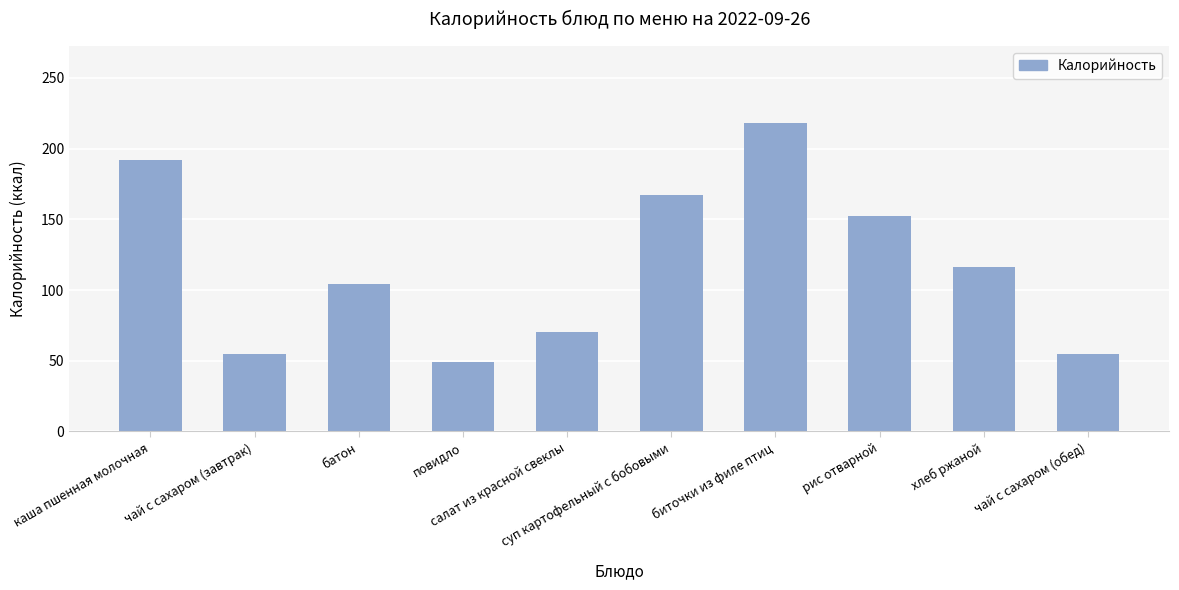

What is the sum of the values at батон and суп картофельный с бобовыми?

271